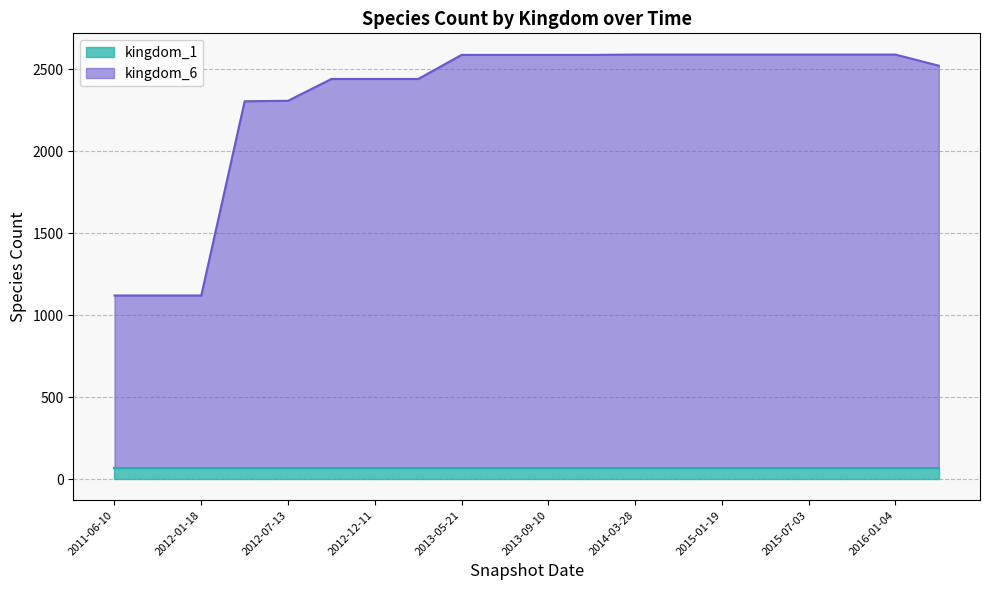

What is the total value across all series at 2012-07-13?

2308